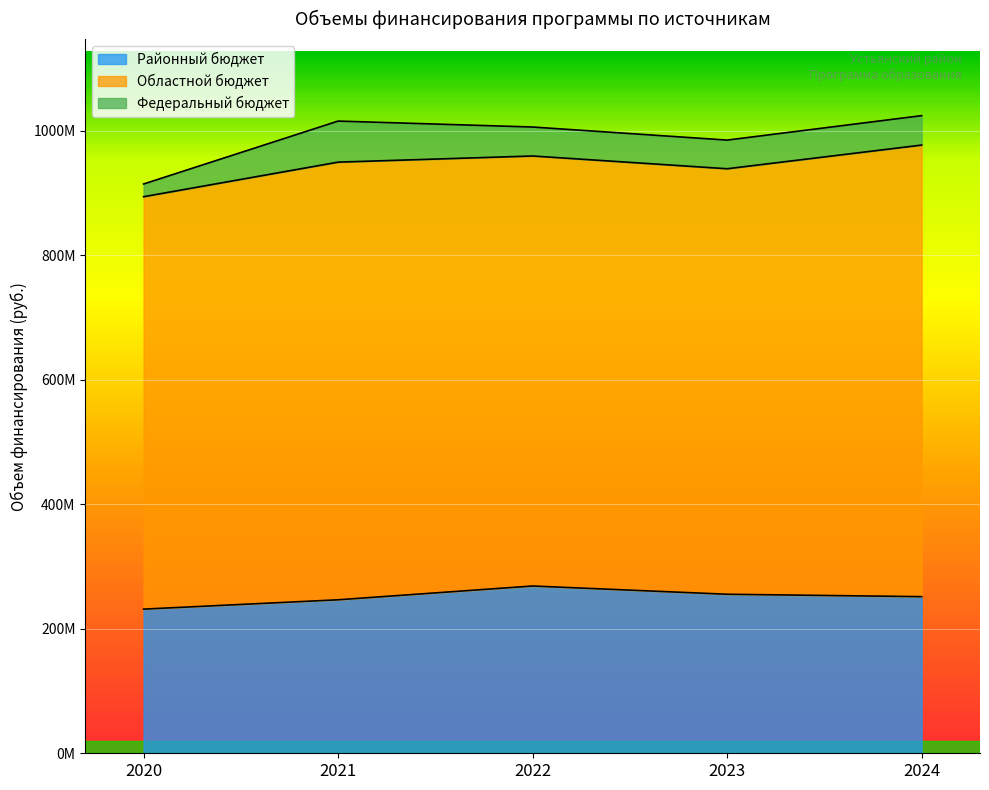

What is the sum of the Федеральный бюджет values at 2020 and 2023?

66469284.0